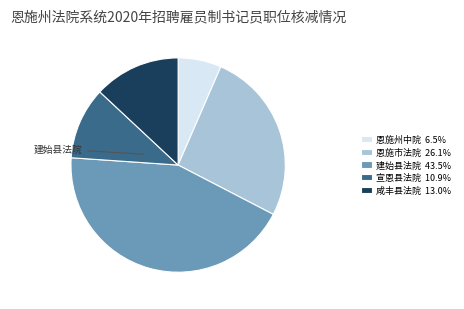

Do 恩施市法院 26.1% and 建始县法院 43.5% together represent more than half of the pie?

Yes